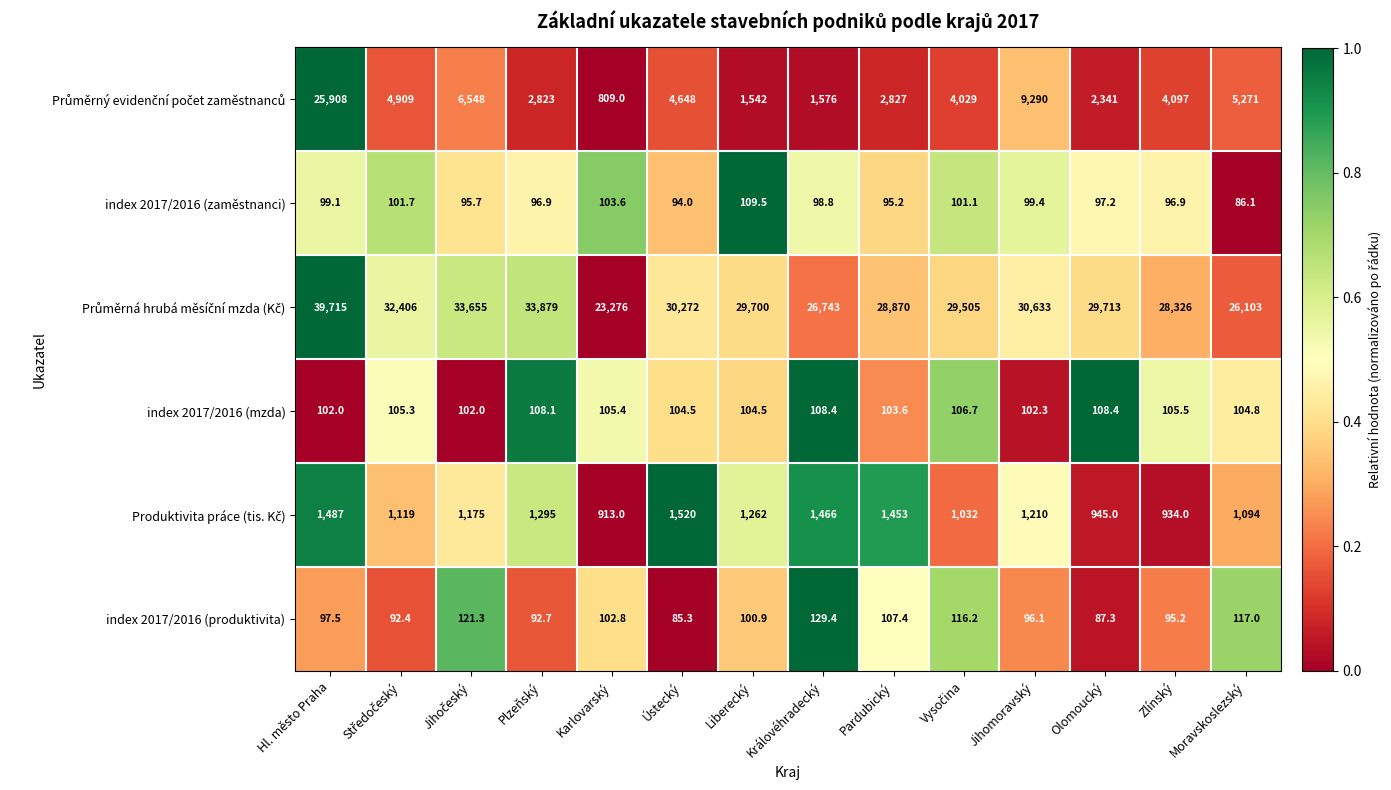

How many distinct data groups are displayed?

6